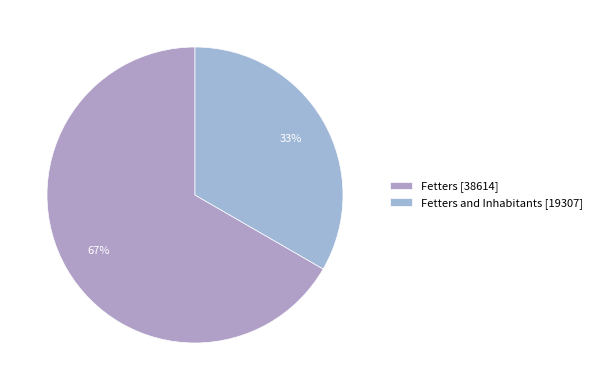

Count the number of slices in the pie.

2